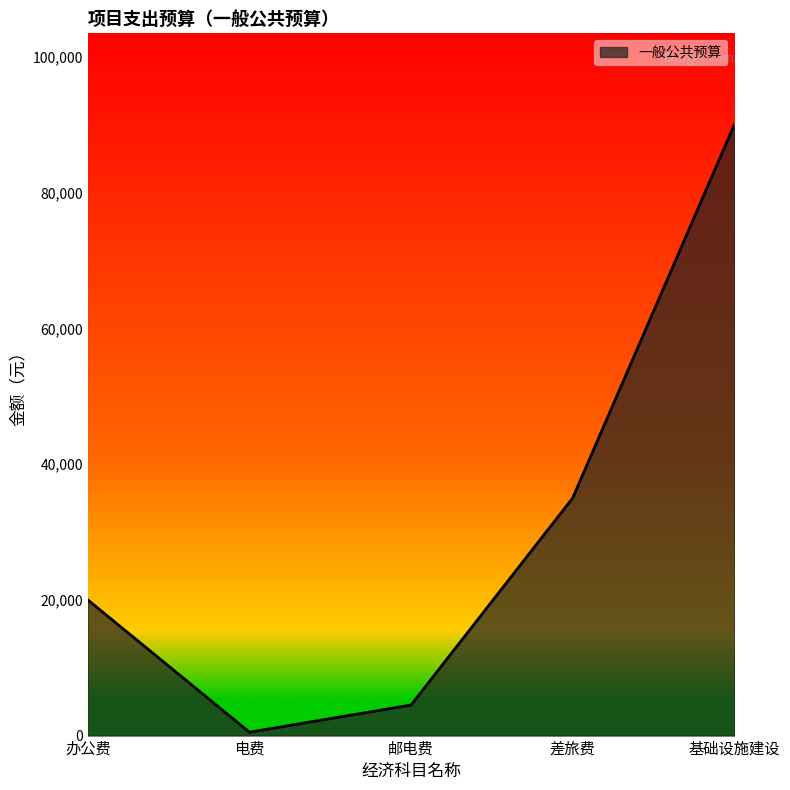

The value at 邮电费 is 4500. True or false?

True